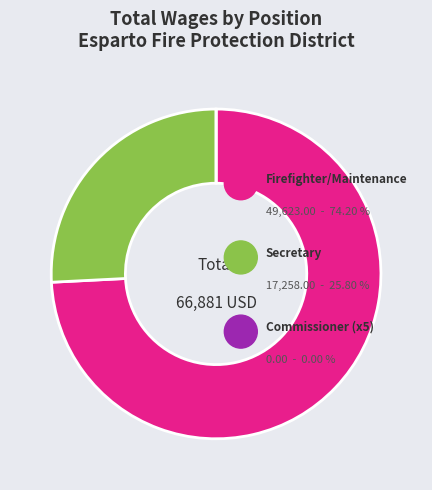

What is the change in value from Firefighter/Maintenance to Secretary?

-32365